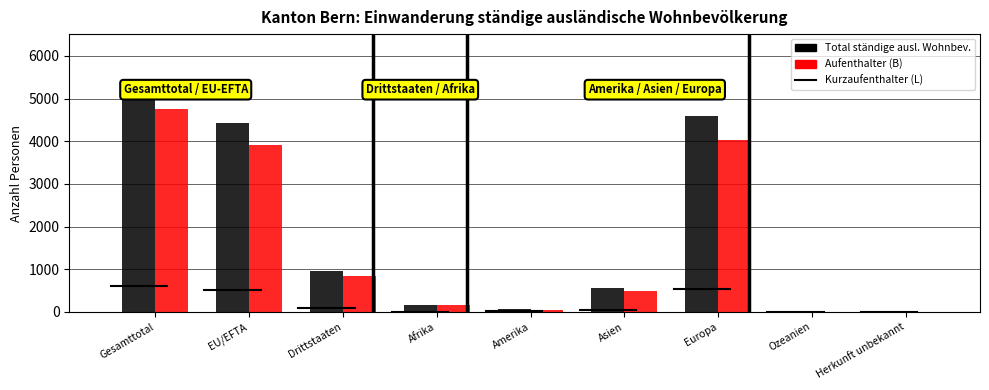

The Aufenthalter (B) series shows 6570 at Europa. True or false?

False